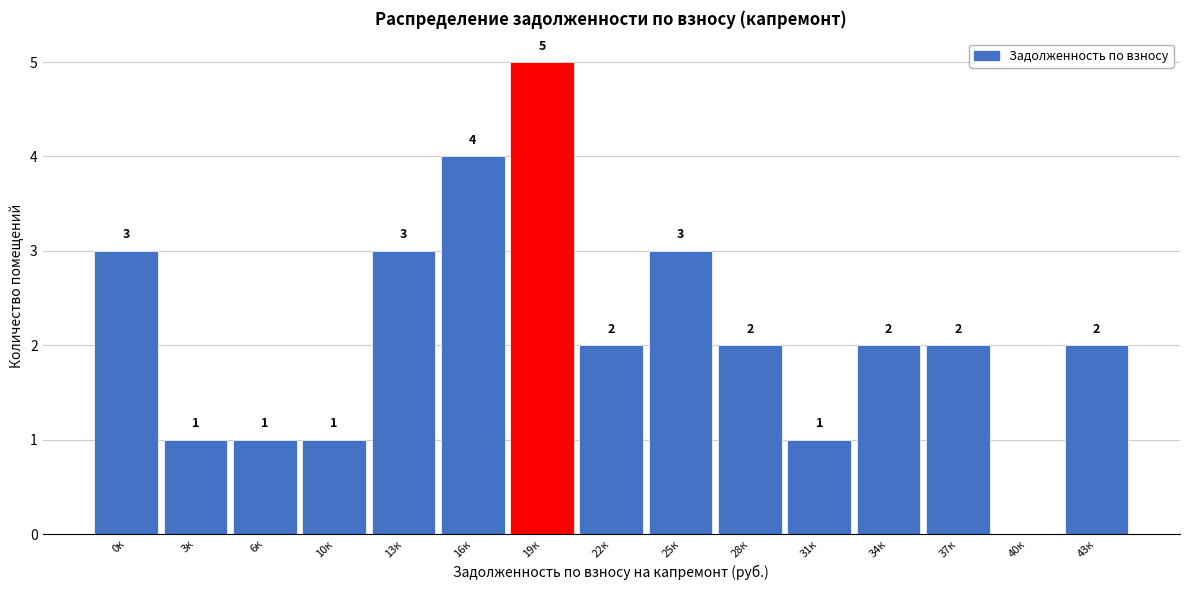

Reading right to left, transcribe all the data shown in this chart.

43к=2	40к=0	37к=2	34к=2	31к=1	28к=2	25к=3	22к=2	19к=5	16к=4	13к=3	10к=1	6к=1	3к=1	0к=3